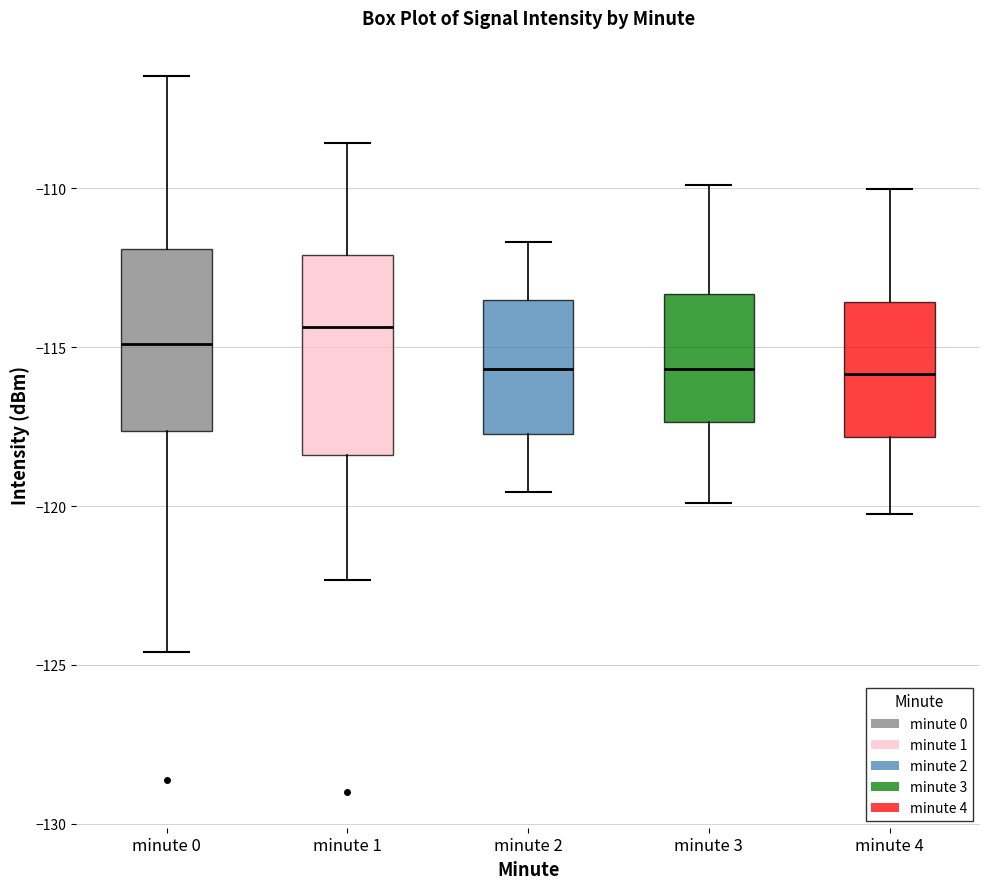

Reading left to right, transcribe this box plot: for each box, give where its median line is, the range the box spans, and where its two whiskers end, as read against the y-axis. The values are not printed on the chart, so give them approximately, as read against the axis.

minute 0: median -115.0, box -117.5 to -112.0, whiskers -124.5 to -106.5
minute 1: median -114.5, box -118.5 to -112.0, whiskers -122.5 to -108.5
minute 2: median -115.5, box -117.5 to -113.5, whiskers -119.5 to -111.5
minute 3: median -115.5, box -117.5 to -113.5, whiskers -120.0 to -110.0
minute 4: median -116.0, box -118.0 to -113.5, whiskers -120.0 to -110.0